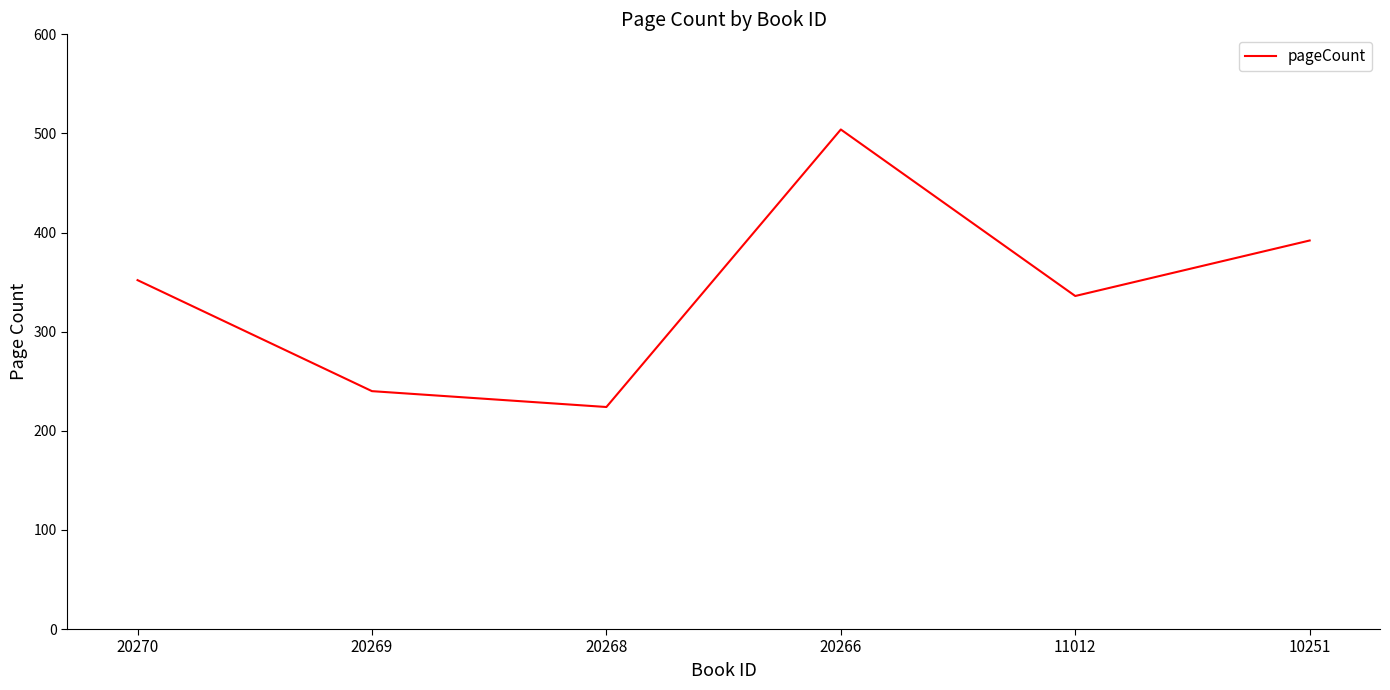

Count the number of categories in the chart.

6